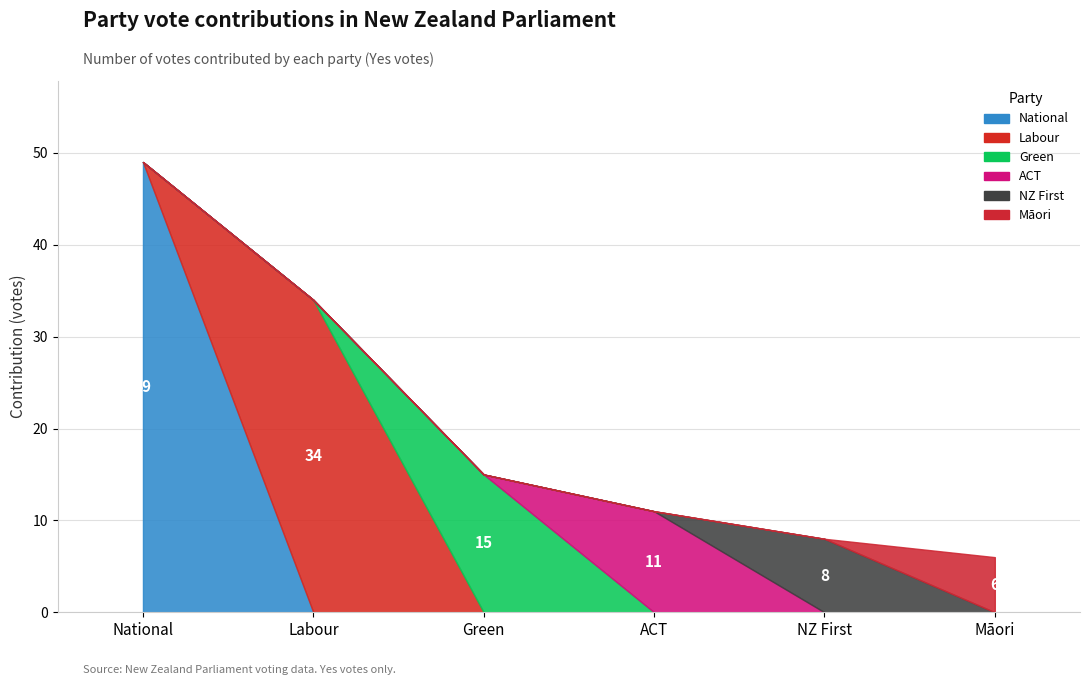

What is the label of the 1st point from the left?

National